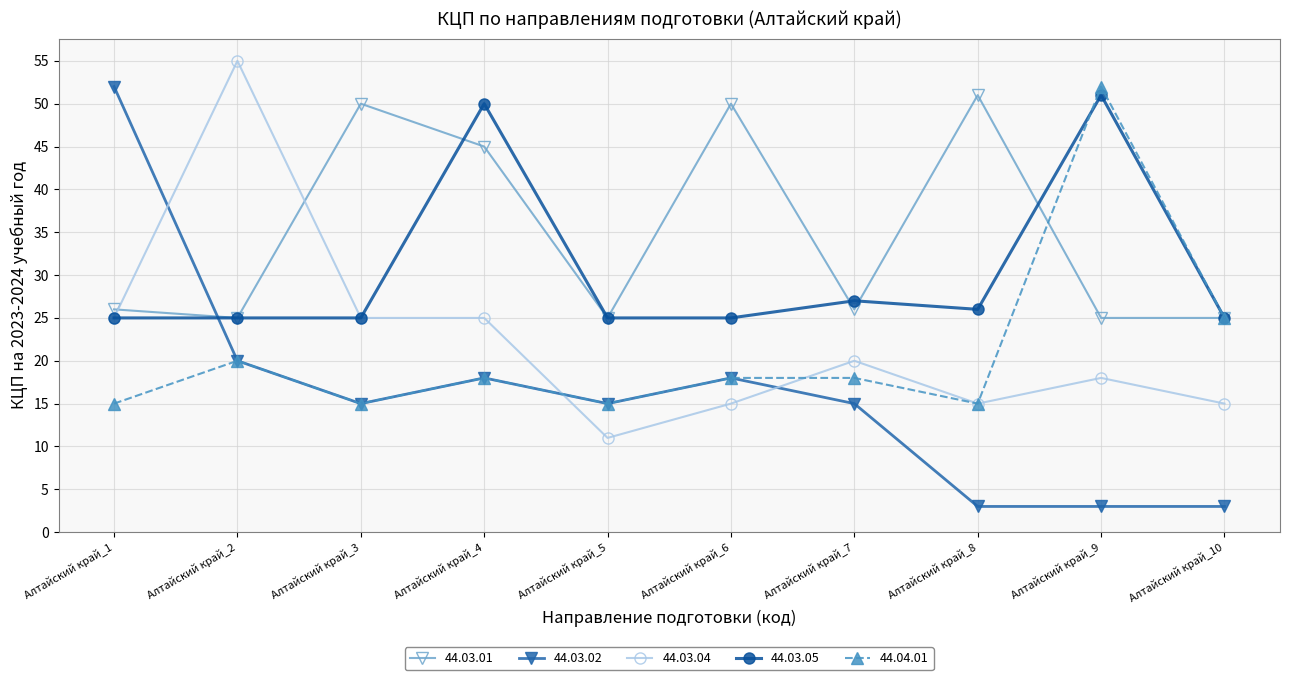

Reading left to right, what are all the values shown in this chart?

44.03.01: Алтайский край_1=26	Алтайский край_2=25	Алтайский край_3=50	Алтайский край_4=45	Алтайский край_5=25	Алтайский край_6=50	Алтайский край_7=26	Алтайский край_8=51	Алтайский край_9=25	Алтайский край_10=25
44.03.02: Алтайский край_1=52	Алтайский край_2=20	Алтайский край_3=15	Алтайский край_4=18	Алтайский край_5=15	Алтайский край_6=18	Алтайский край_7=15	Алтайский край_8=3	Алтайский край_9=3	Алтайский край_10=3
44.03.04: Алтайский край_1=25	Алтайский край_2=55	Алтайский край_3=25	Алтайский край_4=25	Алтайский край_5=11	Алтайский край_6=15	Алтайский край_7=20	Алтайский край_8=15	Алтайский край_9=18	Алтайский край_10=15
44.03.05: Алтайский край_1=25	Алтайский край_2=25	Алтайский край_3=25	Алтайский край_4=50	Алтайский край_5=25	Алтайский край_6=25	Алтайский край_7=27	Алтайский край_8=26	Алтайский край_9=51	Алтайский край_10=25
44.04.01: Алтайский край_1=15	Алтайский край_2=20	Алтайский край_3=15	Алтайский край_4=18	Алтайский край_5=15	Алтайский край_6=18	Алтайский край_7=18	Алтайский край_8=15	Алтайский край_9=52	Алтайский край_10=25